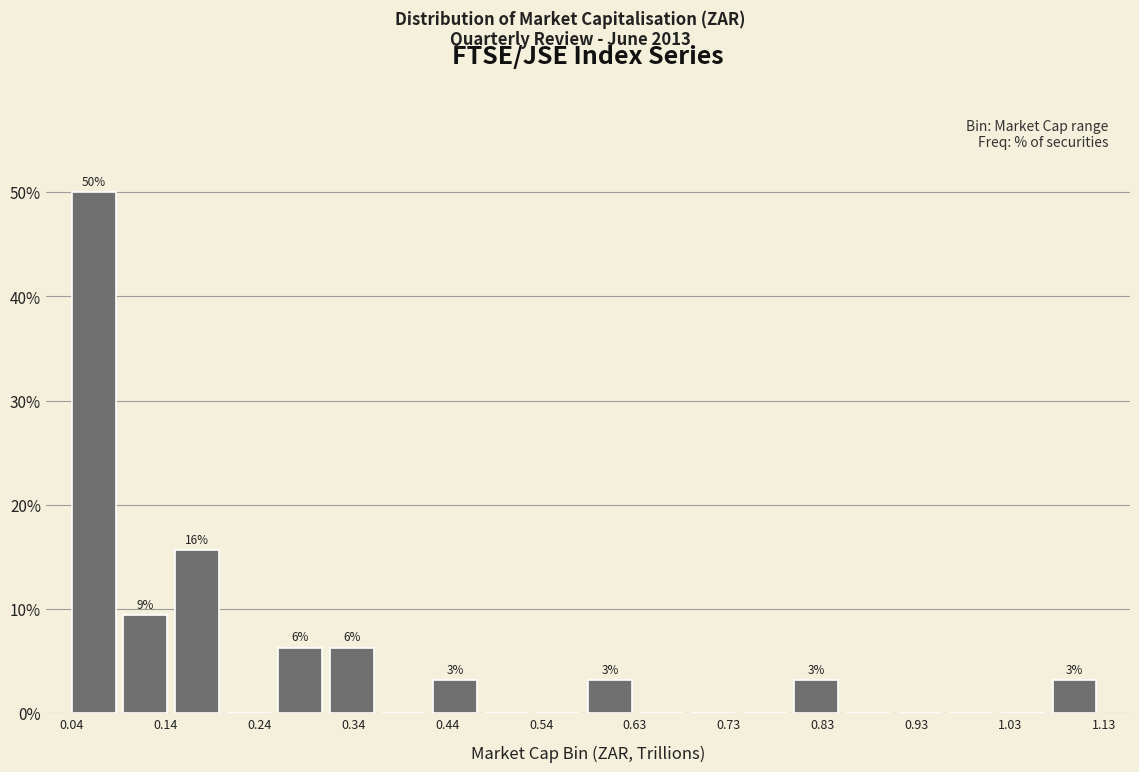

Which range on the x-axis has the tallest bar?

0.04 to 0.10